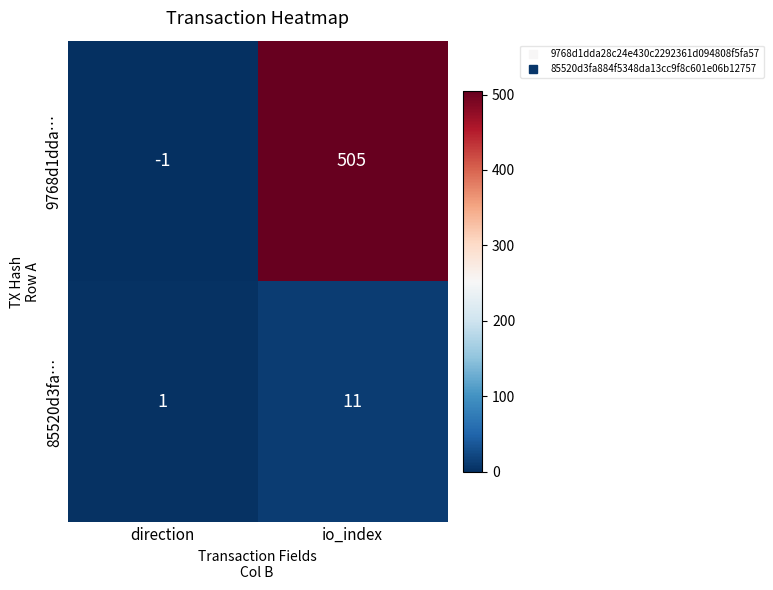

At which label is 9768d1dda… closest to 252?

direction